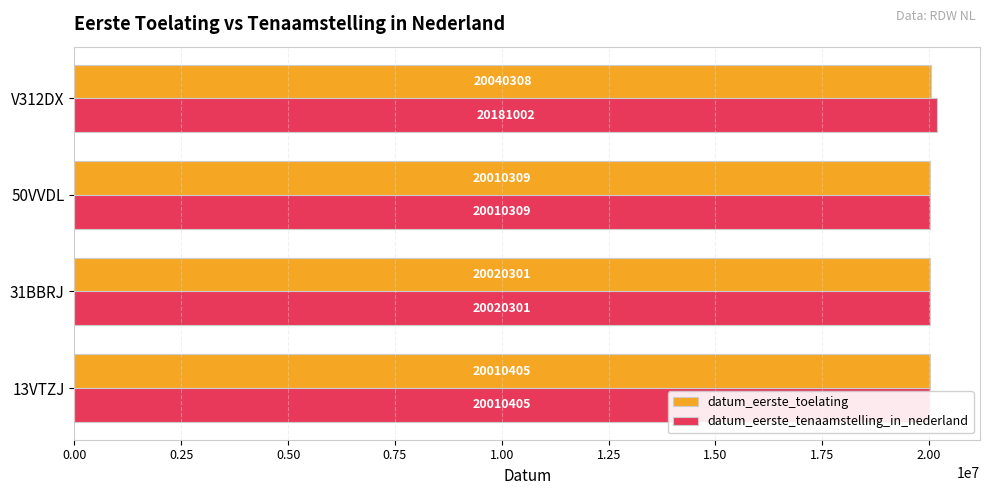

What is the spread (max minus min) of values at V312DX?

140694